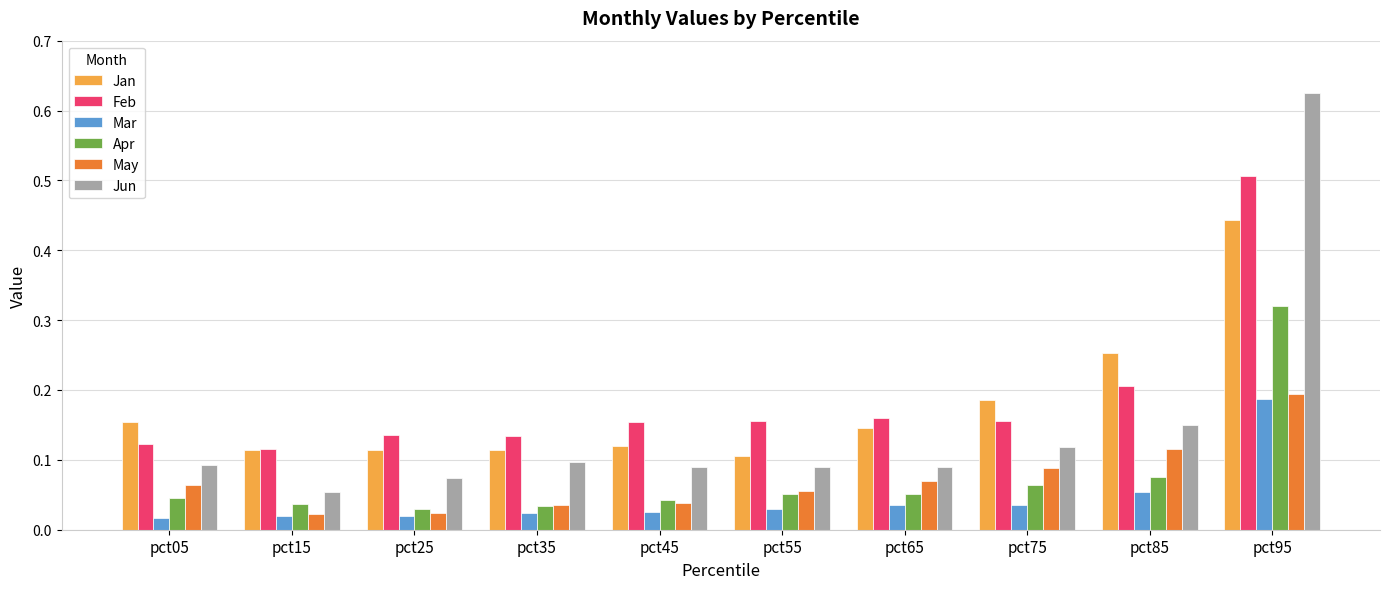

Is the value of Apr at pct75 greater than the value of Jan at pct05?

No